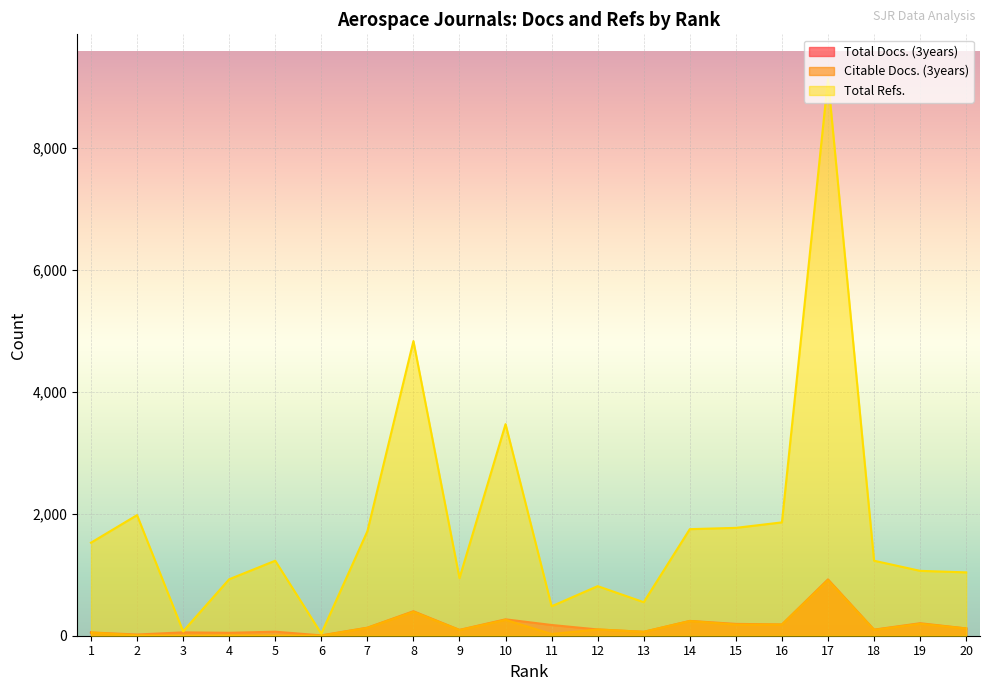

Reading left to right, transcribe all the data shown in this chart.

Total Docs. (3years): 1=54	2=20	3=55	4=48	5=66	6=6	7=132	8=402	9=96	10=269	11=176	12=103	13=64	14=243	15=194	16=185	17=924	18=100	19=205	20=120
Citable Docs. (3years): 1=52	2=7	3=0	4=5	5=2	6=2	7=129	8=393	9=93	10=260	11=28	12=103	13=64	14=241	15=183	16=183	17=911	18=96	19=196	20=119
Total Refs.: 1=1526	2=1978	3=72	4=926	5=1230	6=35	7=1712	8=4833	9=945	10=3470	11=483	12=813	13=550	14=1748	15=1769	16=1859	17=9133	18=1230	19=1064	20=1039